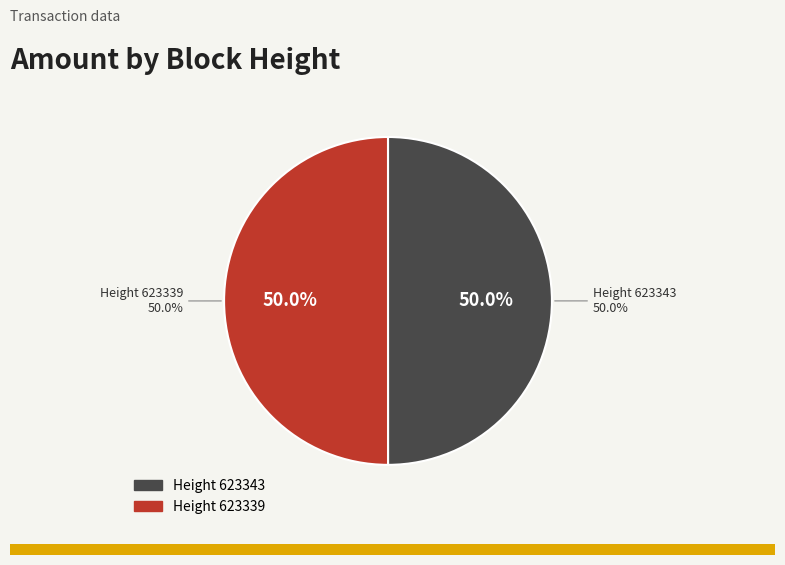

Is there a majority slice in this chart?

Yes